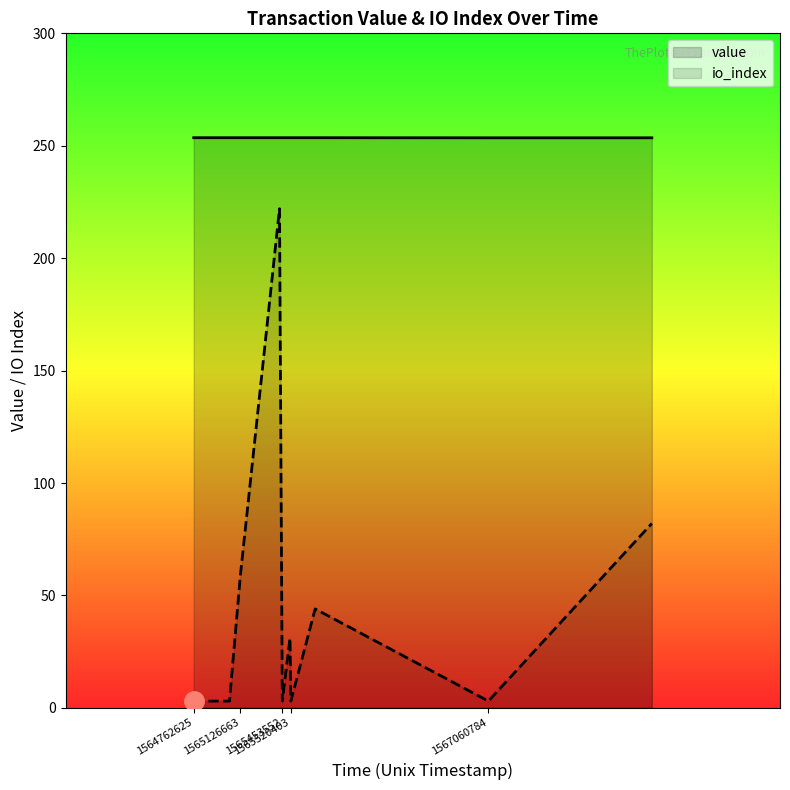

Which series has the largest range (max minus min)?

io_index